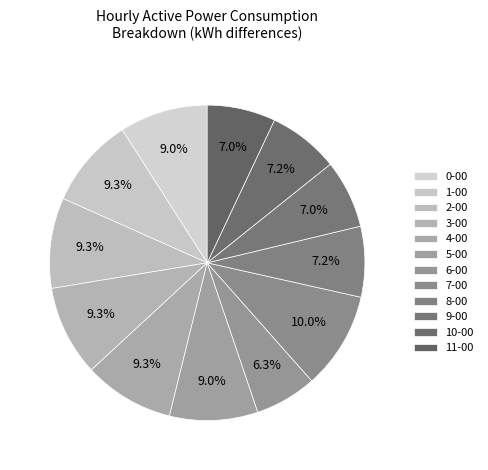

How many slices are in this pie chart?

12